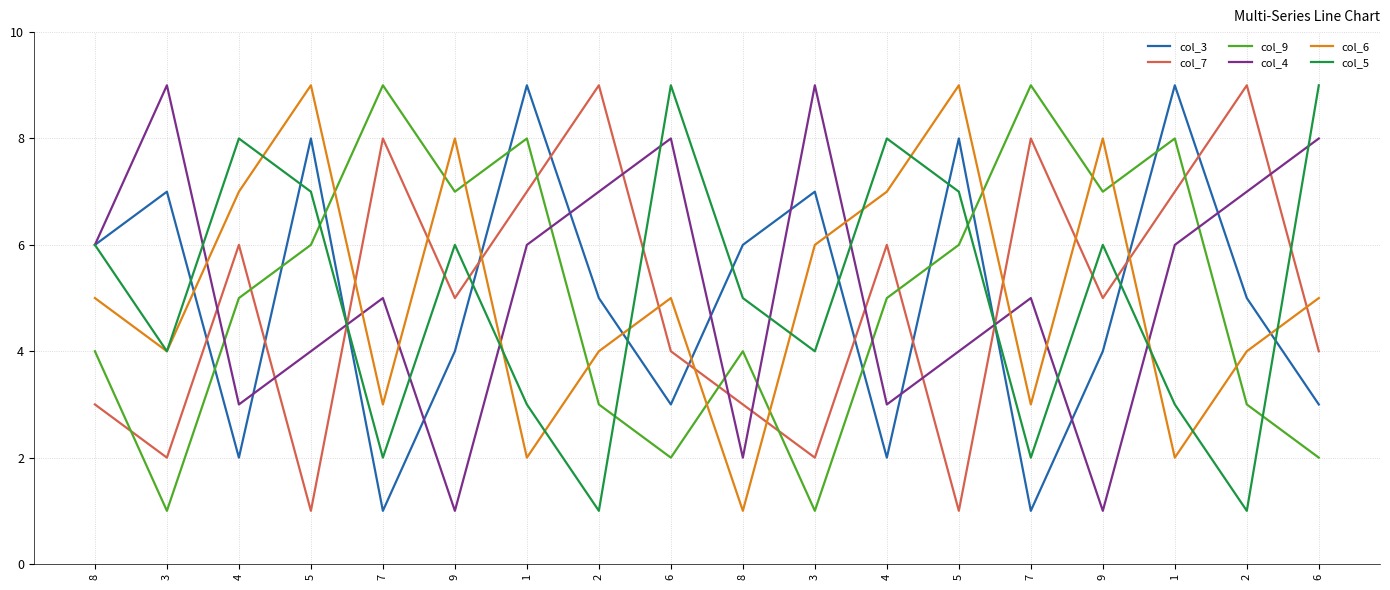

At which category does col_5 reach its first local peak?

4